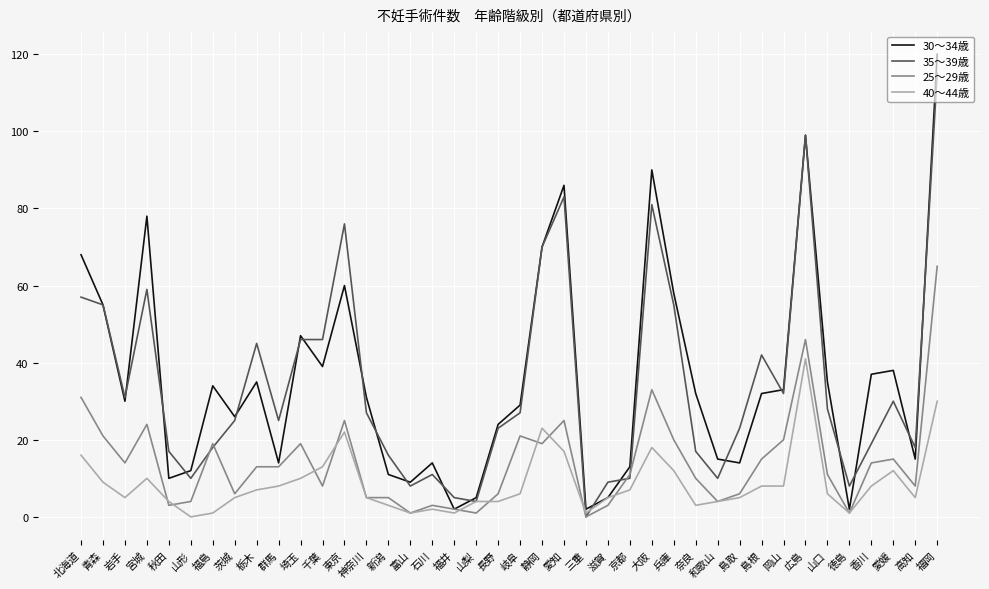

Is it true that 25〜29歳 equals 25 at 愛知?

True